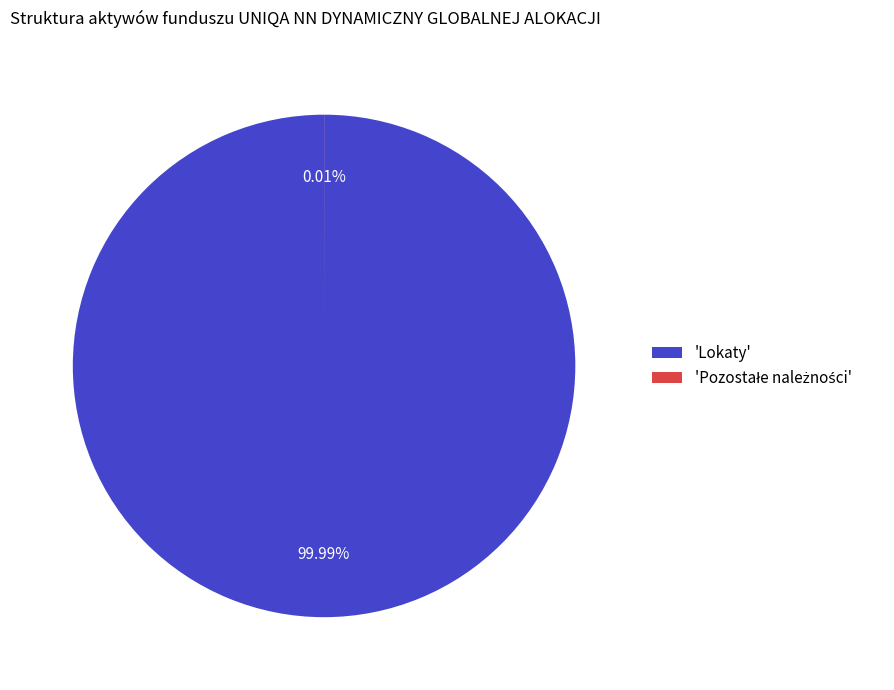

Which category has the biggest portion of the pie?

Lokaty